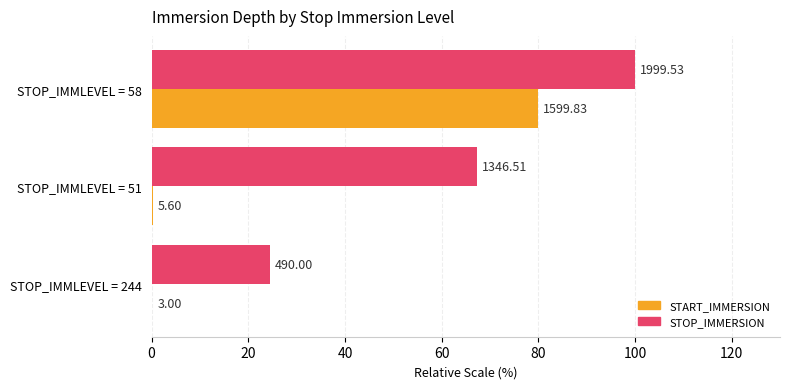

What are all the series names shown in the legend?

START_IMMERSION, STOP_IMMERSION